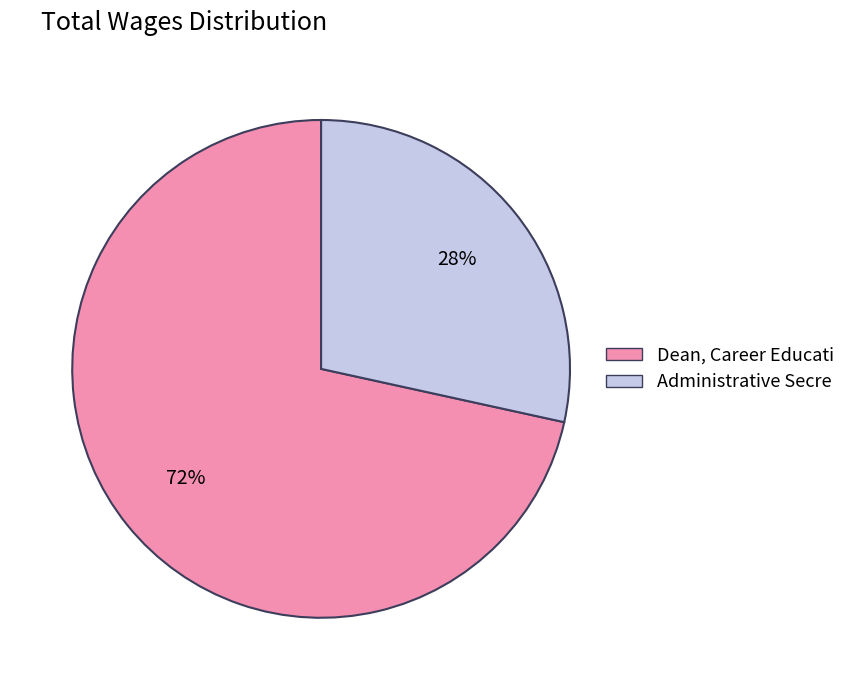

To the nearest percent, what is the average slice percentage?

50%